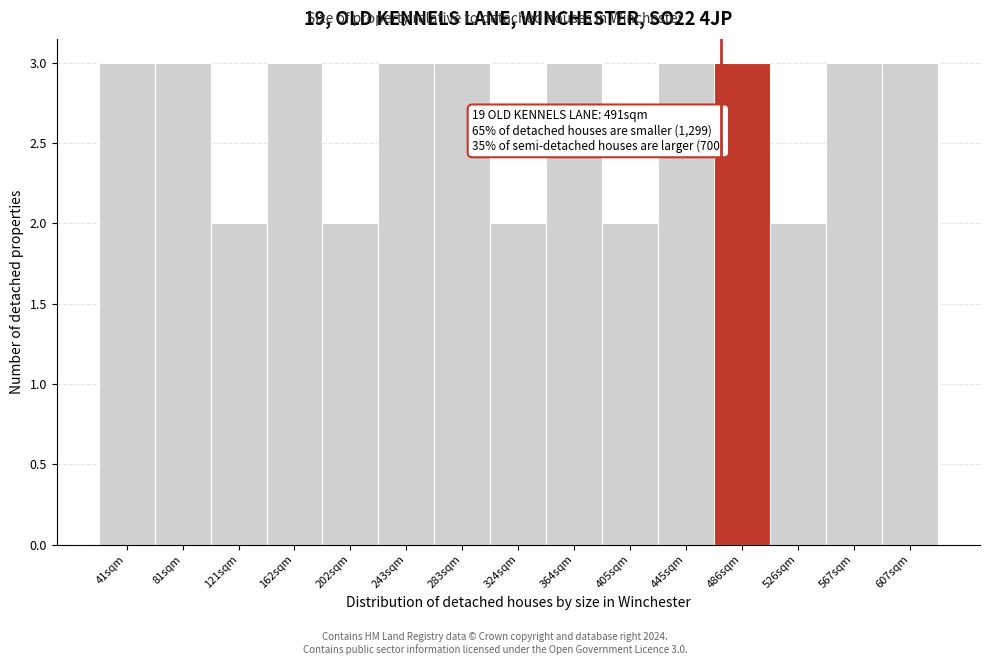

Reading right to left, list all the values displayed in this chart.

607sqm=3	567sqm=3	526sqm=2	486sqm=3	445sqm=3	405sqm=2	364sqm=3	324sqm=2	283sqm=3	243sqm=3	202sqm=2	162sqm=3	121sqm=2	81sqm=3	41sqm=3